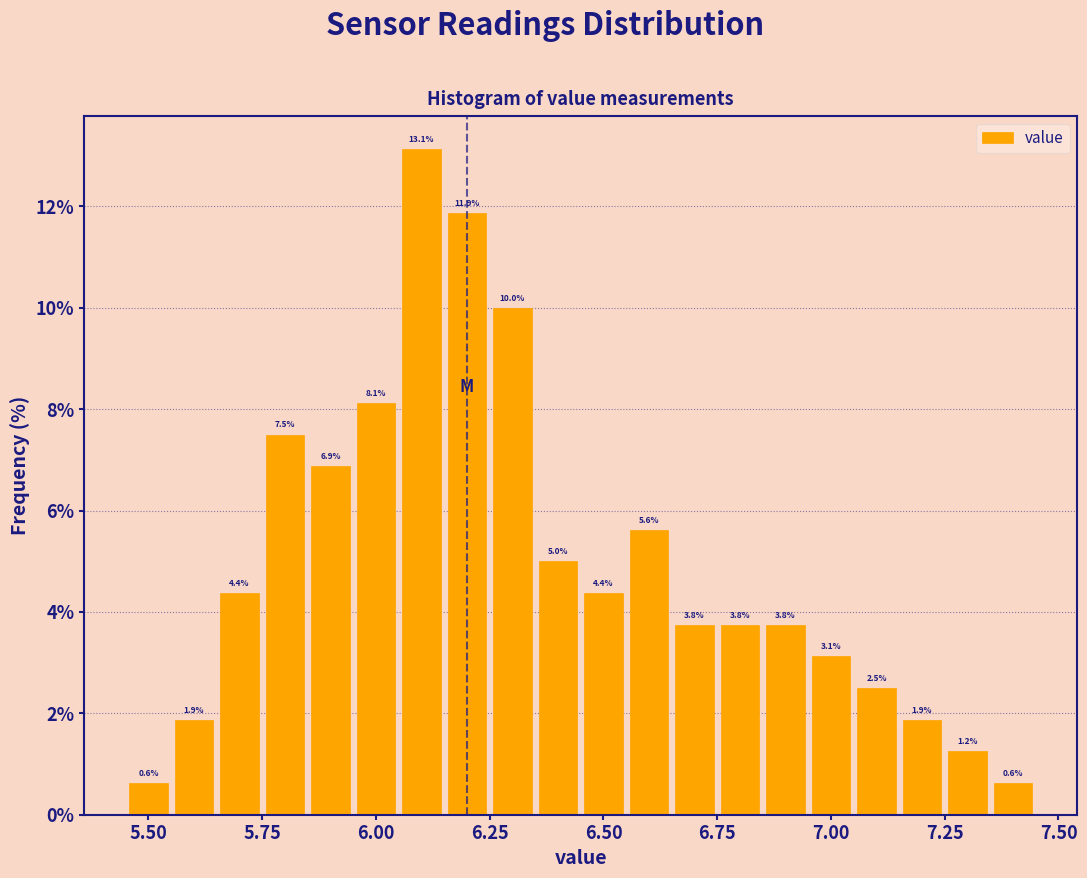

Around what value on the x-axis is the tallest bar? Give the approximate position of its centre, as read against the axis.

6.10